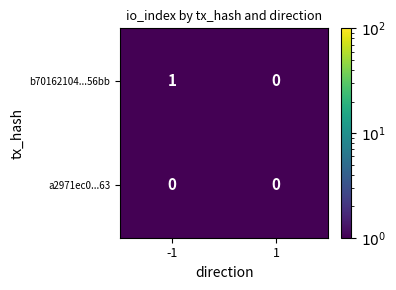

Which series has the largest range (max minus min)?

b70162104...56bb